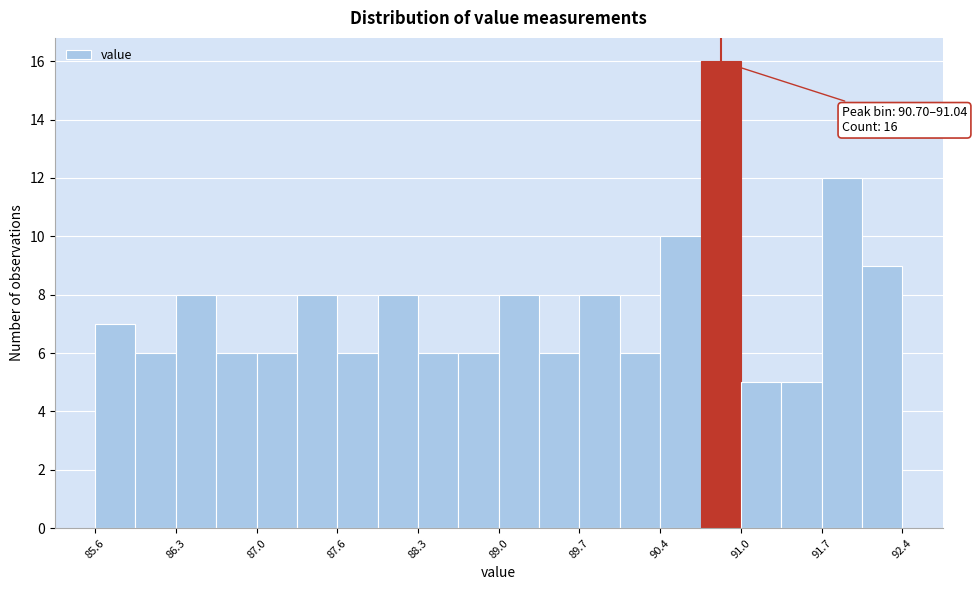

Read against the x-axis, roughly where is the centre of the tallest bar?

90.9